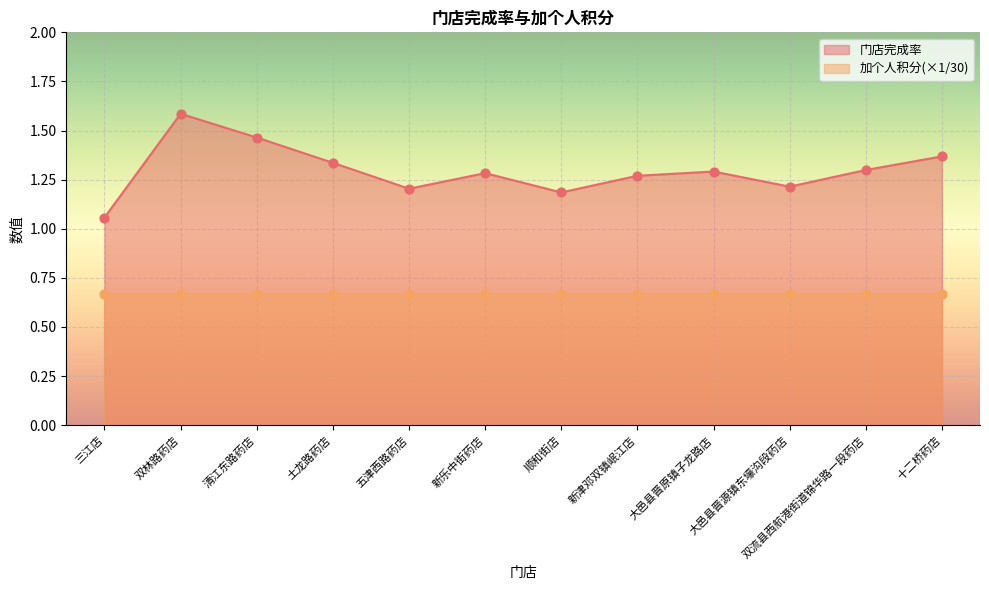

Between 双流县西航港街道锦华路一段药店 and 新津邓双镇岷江店, which is larger?

双流县西航港街道锦华路一段药店